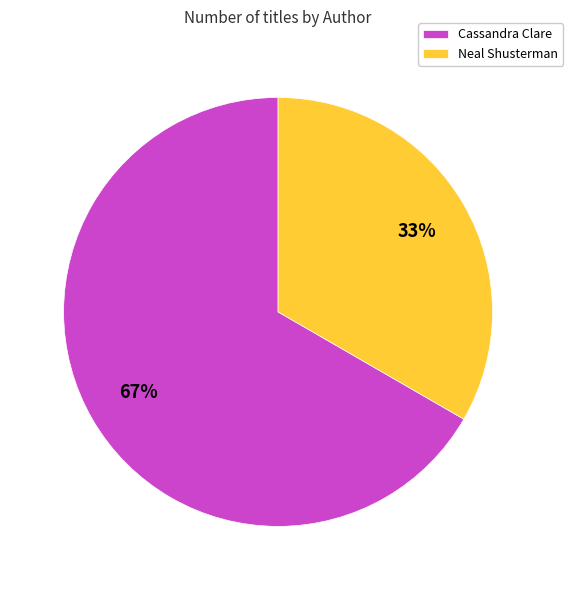

To the nearest percent, what is the average slice percentage?

50%